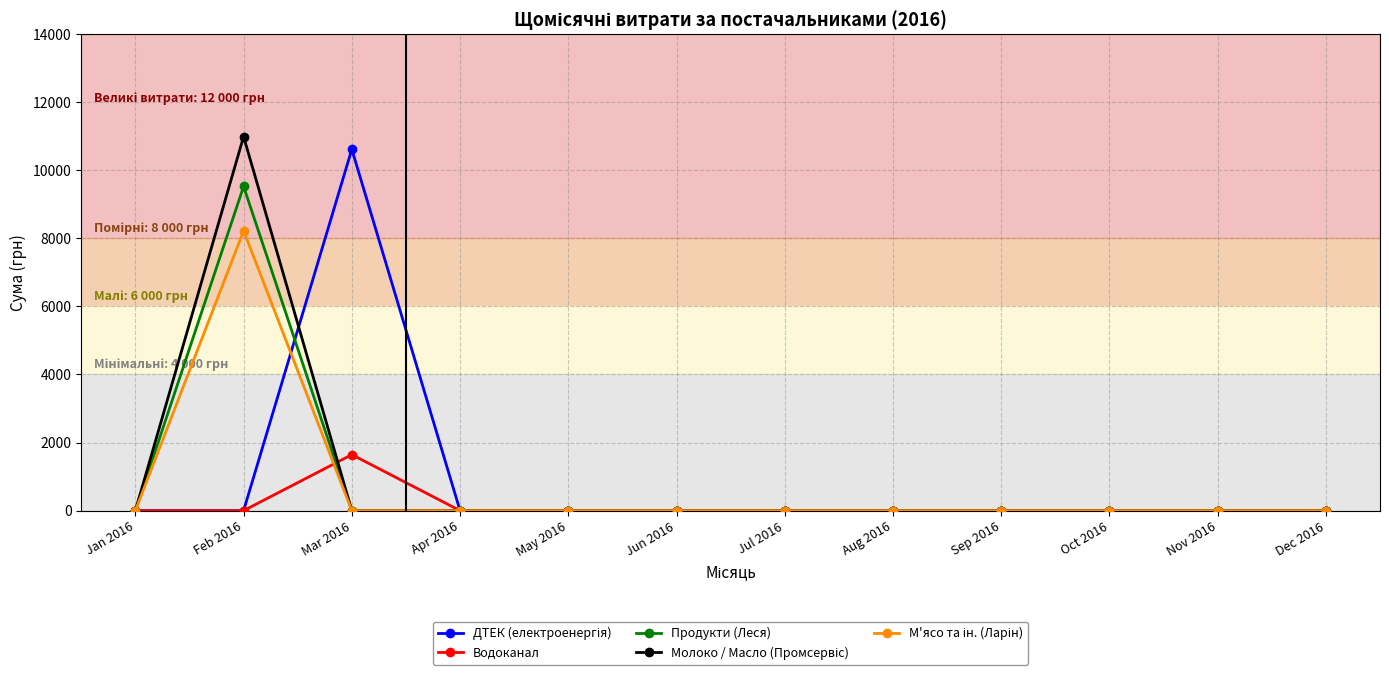

At which category does Продукти (Леся) reach its first local peak?

Feb 2016